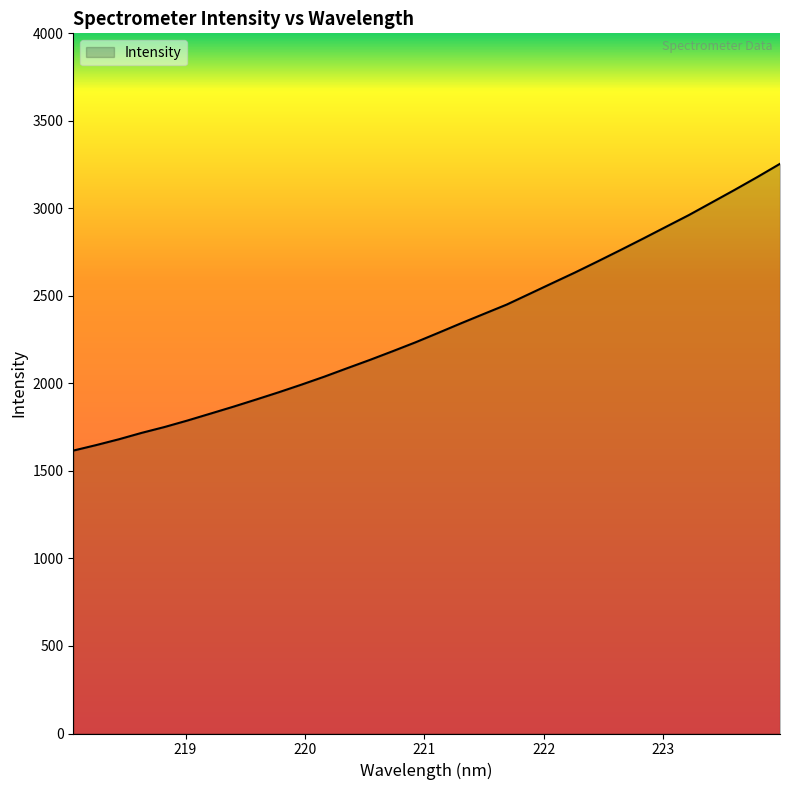

What is the maximum value shown in the chart?

3254.7